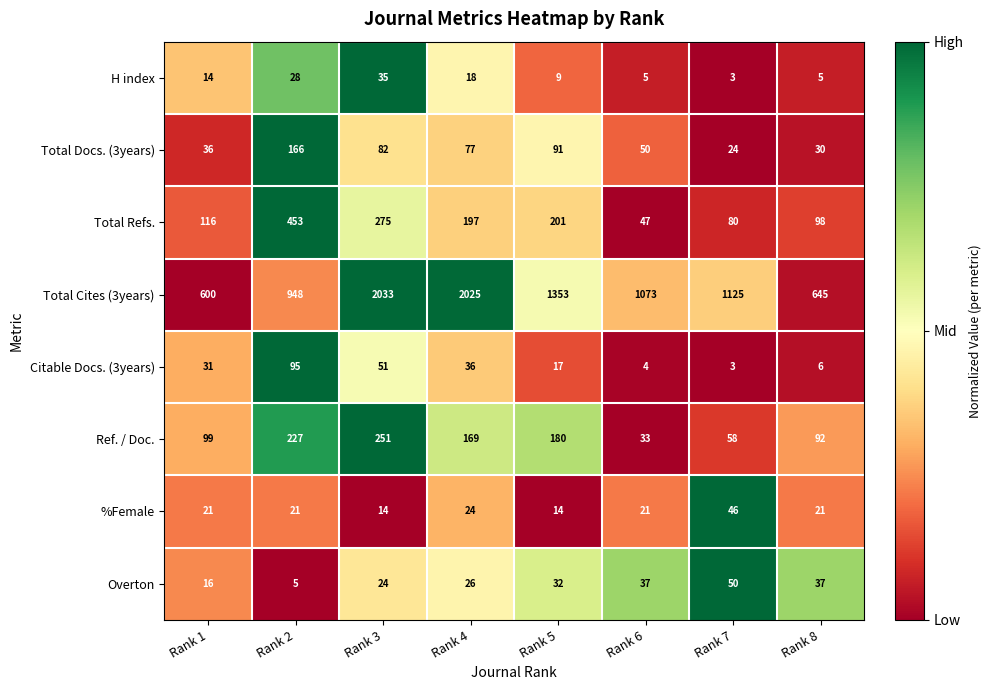

What is the sum of all Total Refs. values?

1467